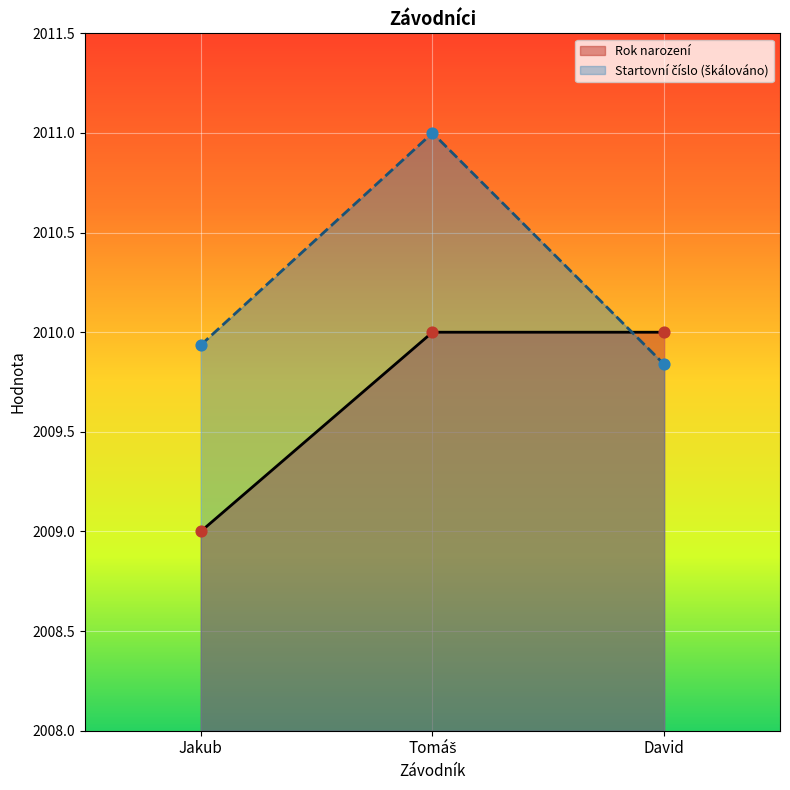

What is the total value across all series at David?

4019.8